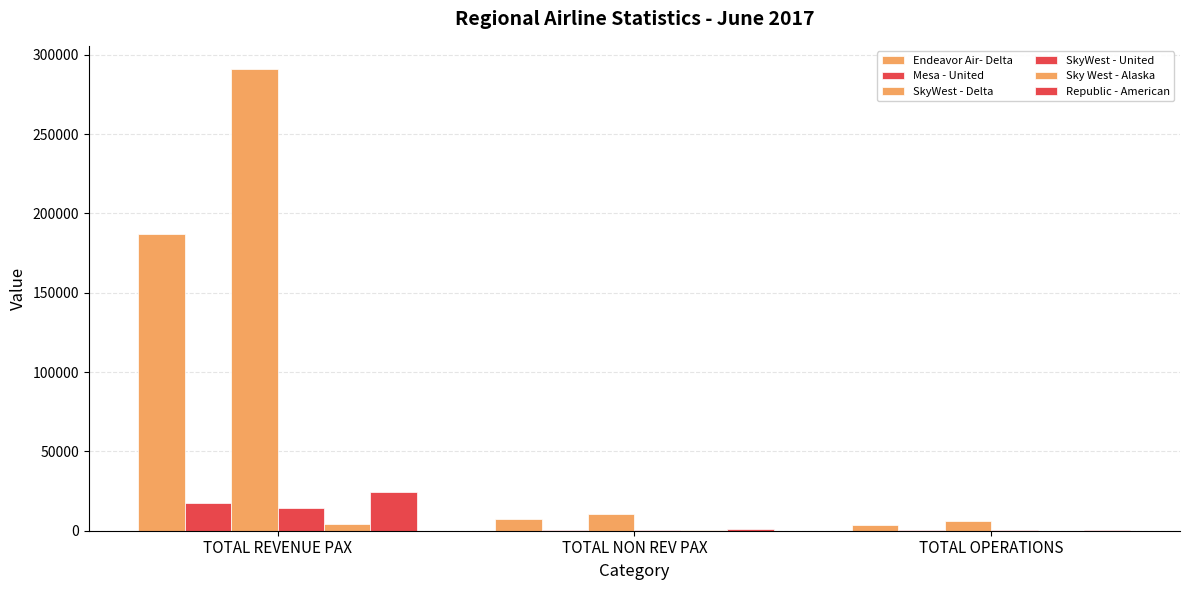

What is the sum of all Mesa - United values?

18217